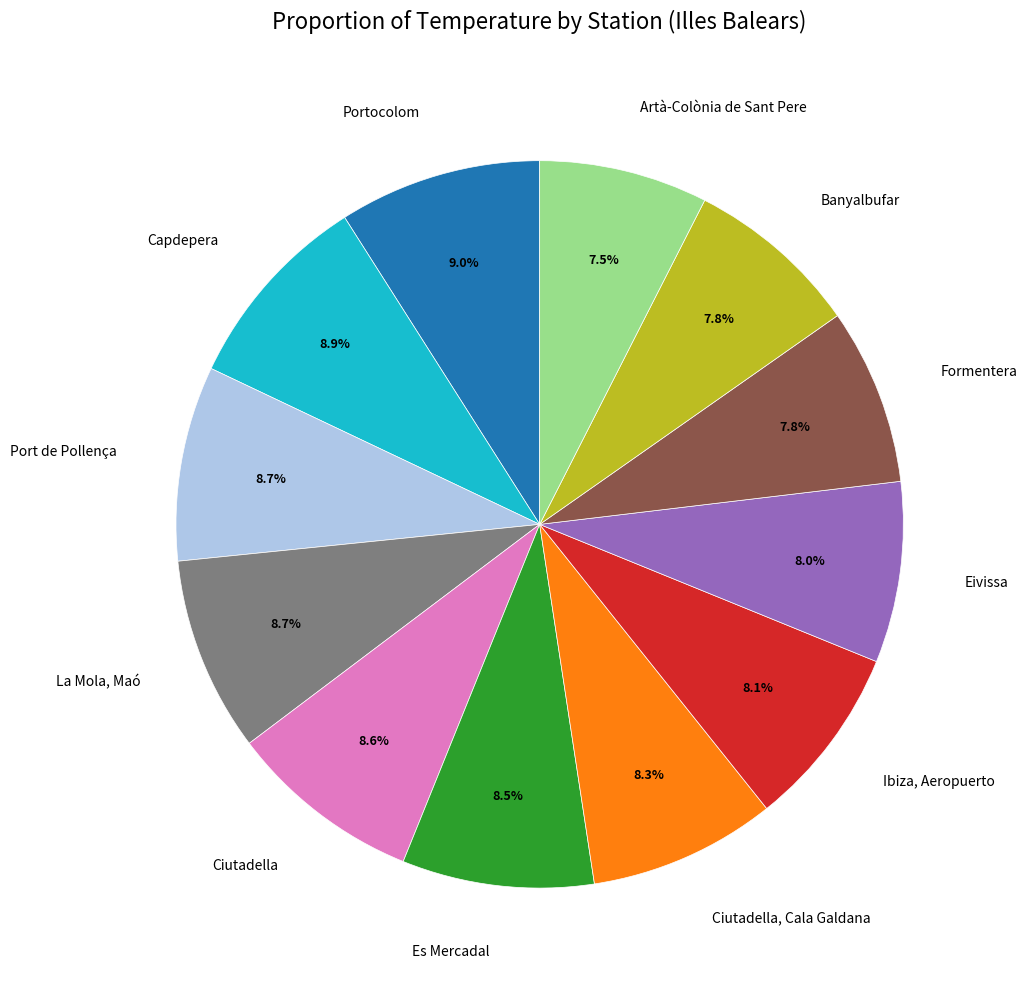

Combined, do Formentera and Capdepera account for over 50%?

No